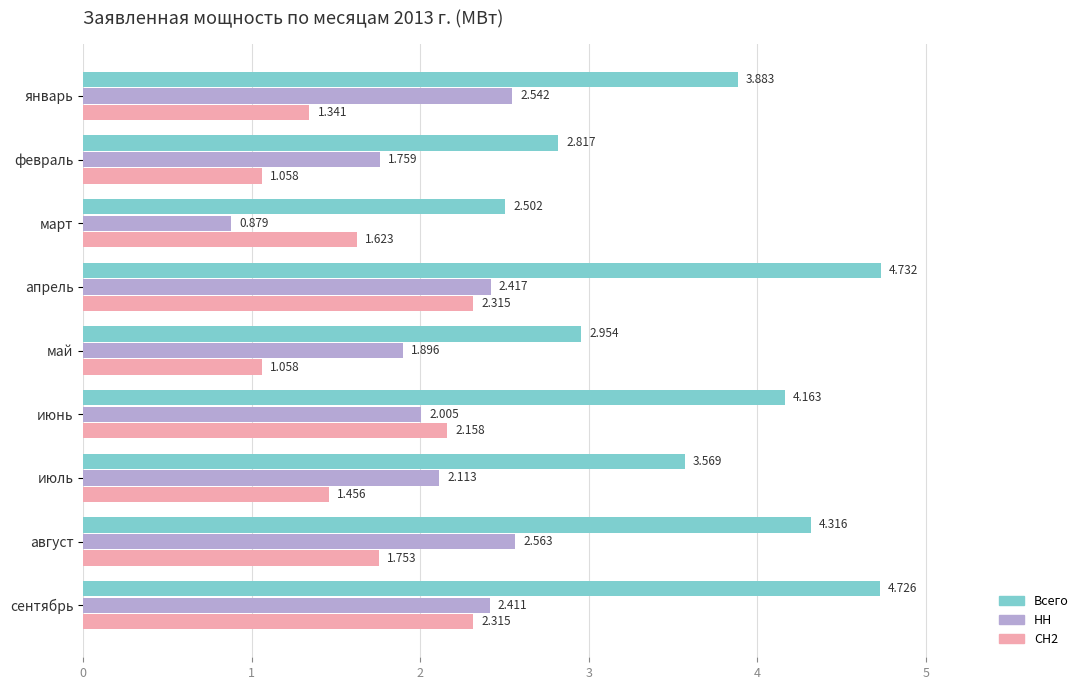

Rank the series by their maximum value, from lowest to highest.

СН2, НН, Всего